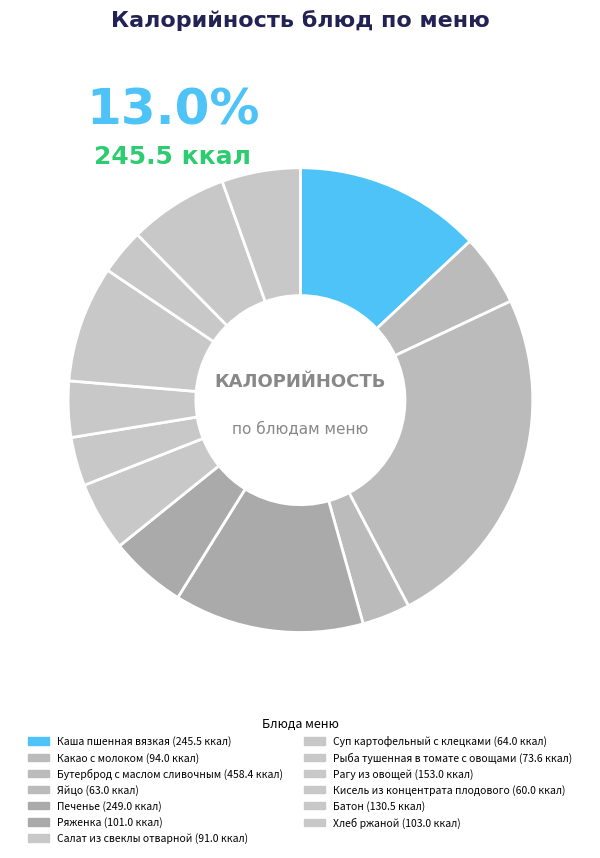

What is the ratio of the value at Каша пшенная вязкая to the value at Суп картофельный с клецками?

3.8